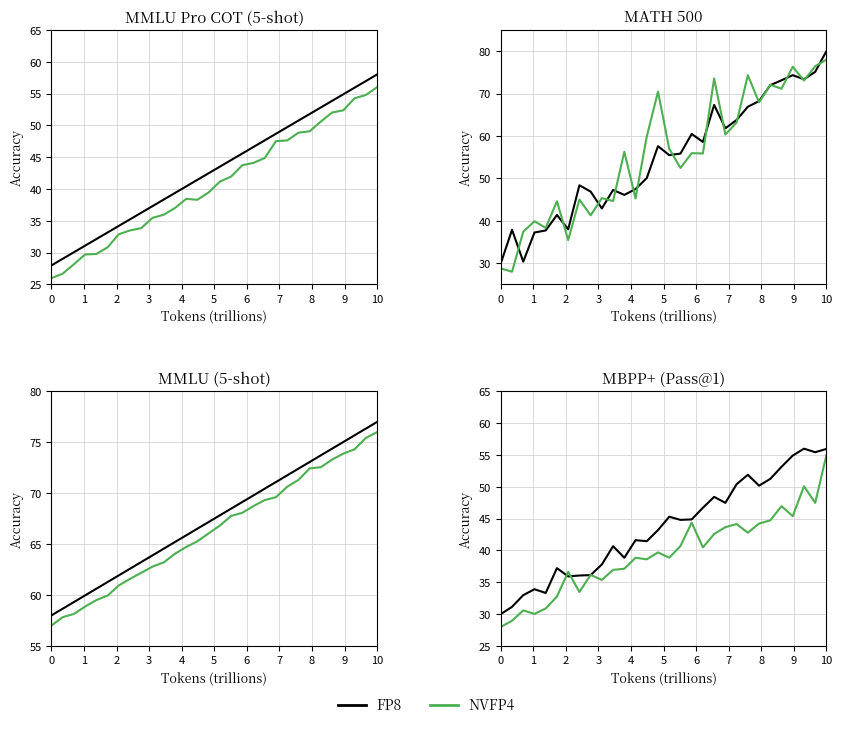

Is it true that FP8 equals 62.7 at 20?

False